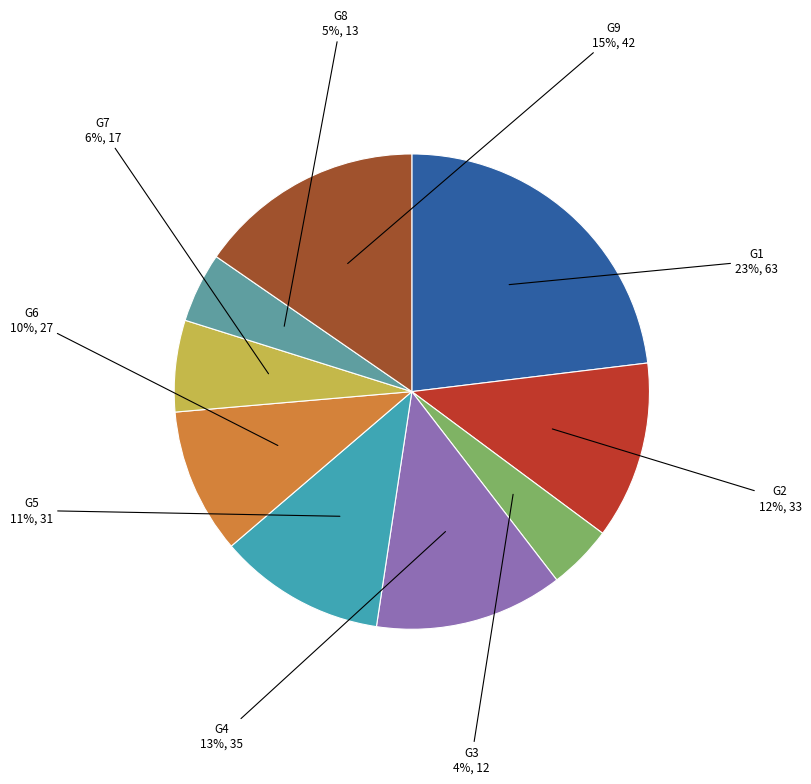

Count the number of slices in the pie.

9